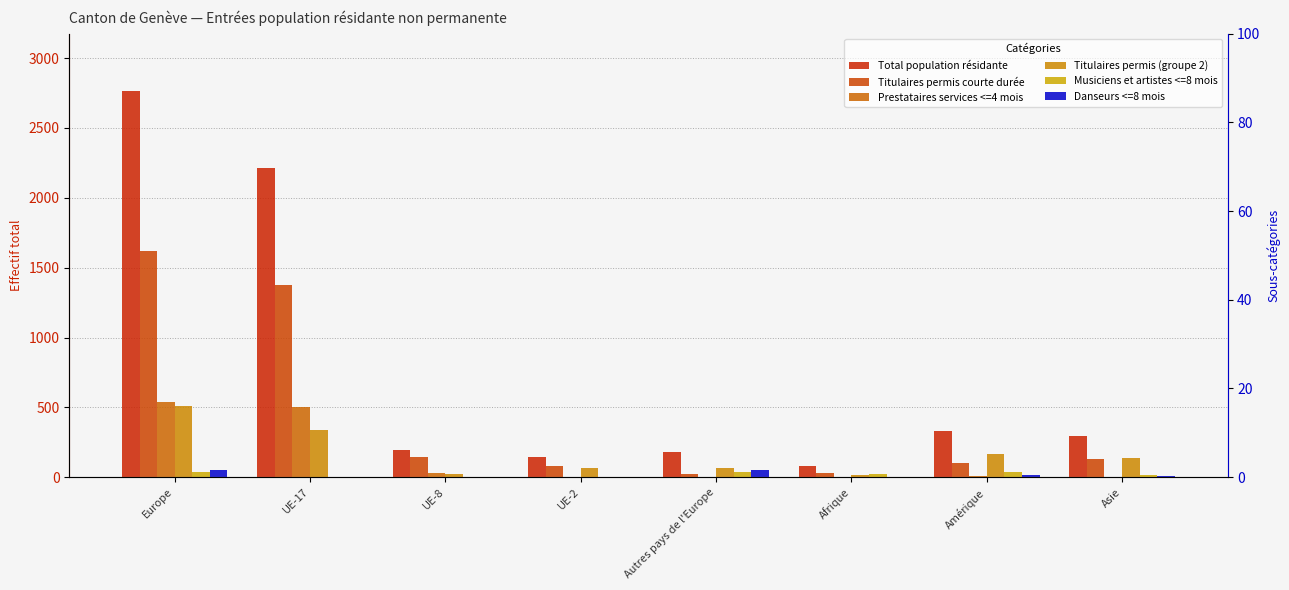

What is the total value across all series at Amérique?

662